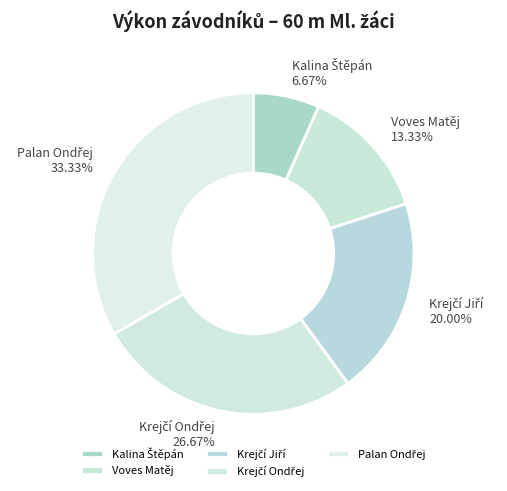

Is Voves Matěj 13.33% the majority of the pie?

No